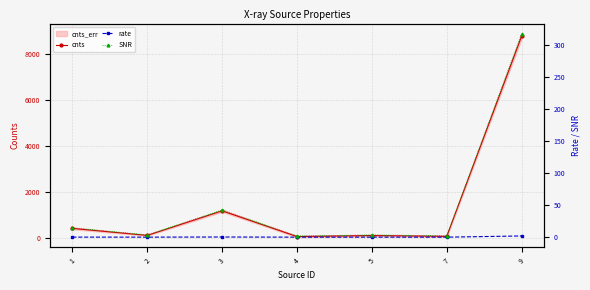

Which has a higher value, 5 or 1?

1